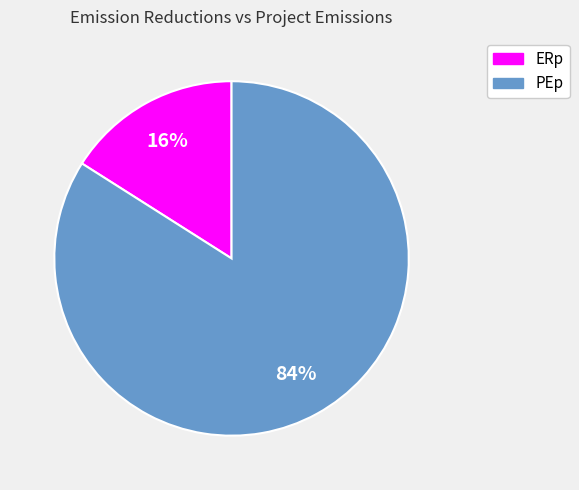

True or false: PEp accounts for 84% of the total.

True